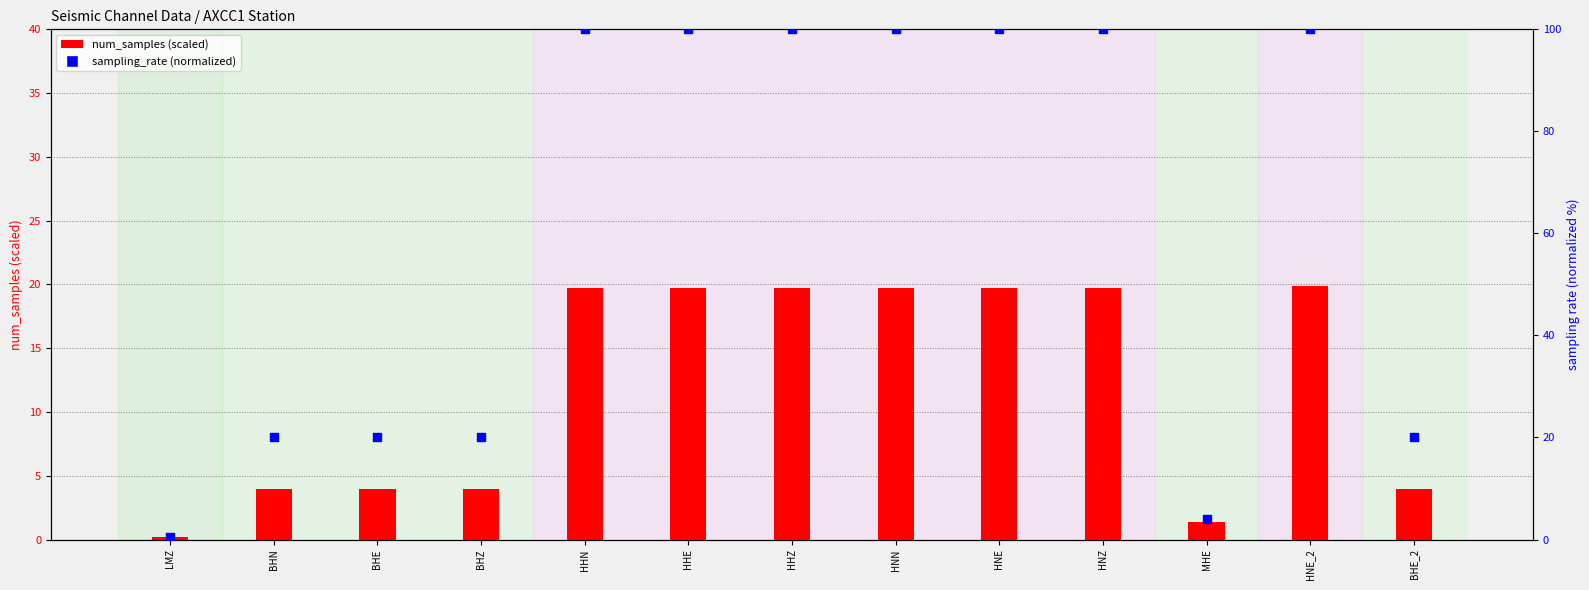

At which category is the sum across all series the highest?

HNE_2